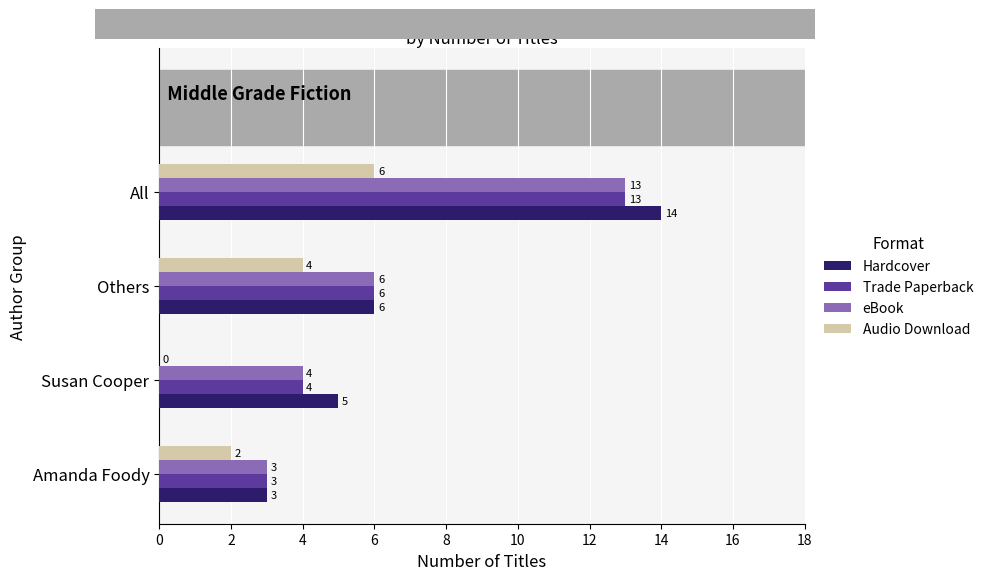

Which series has the largest total across all categories?

Hardcover